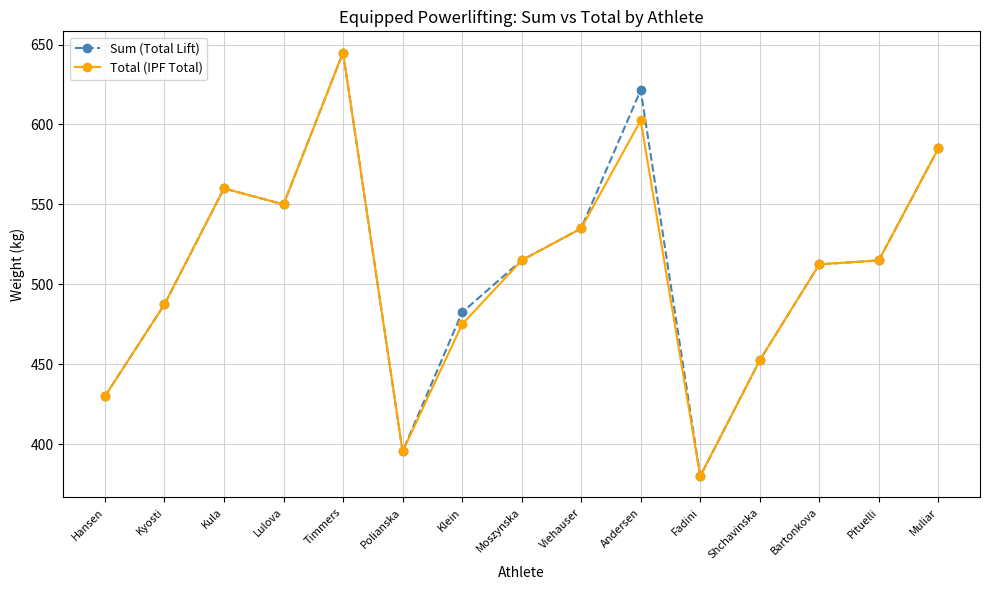

Does the chart display data point markers on the line(s)?

Yes